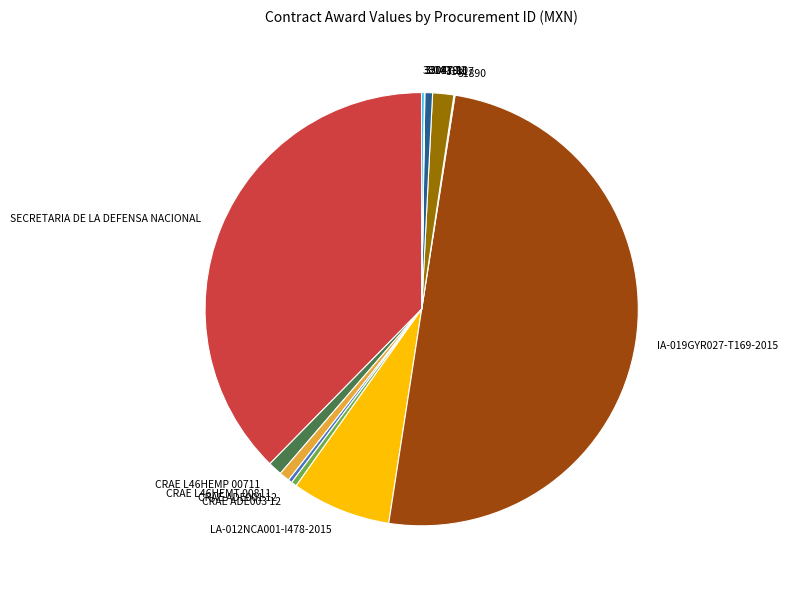

Combined, do SECRETARIA DE LA DEFENSA NACIONAL and LA-012NCA001-I478-2015 account for over 50%?

No